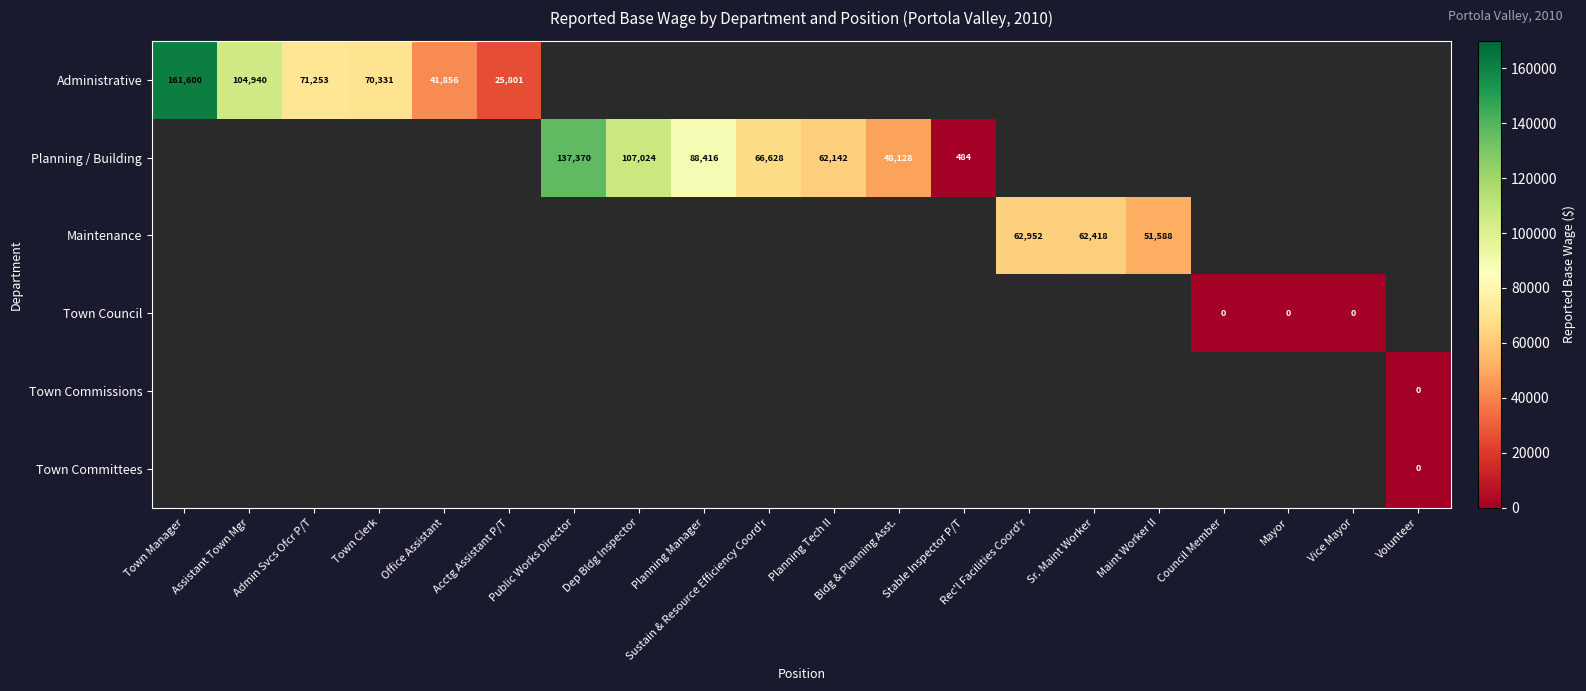

True or false: Planning / Building has a value of 16166 at Sustain & Resource Efficiency Coord'r.

False